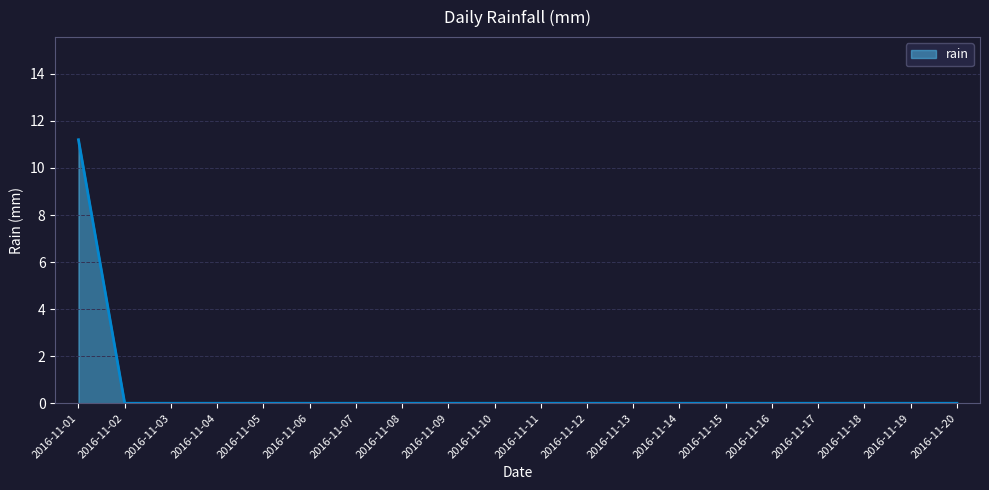

What is the maximum value shown in the chart?

11.2